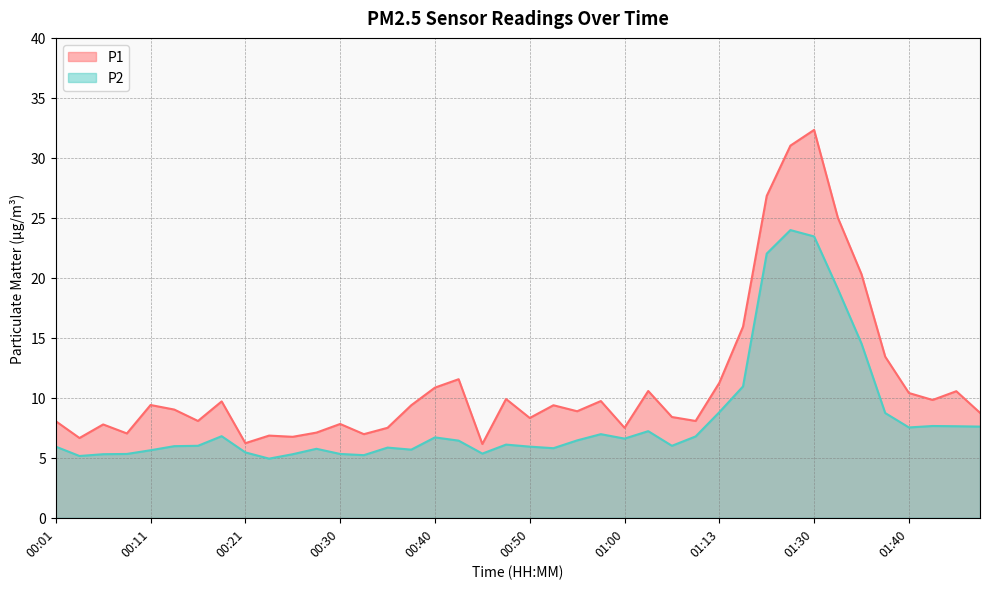

Read the P1 value at 00:13.

9.0